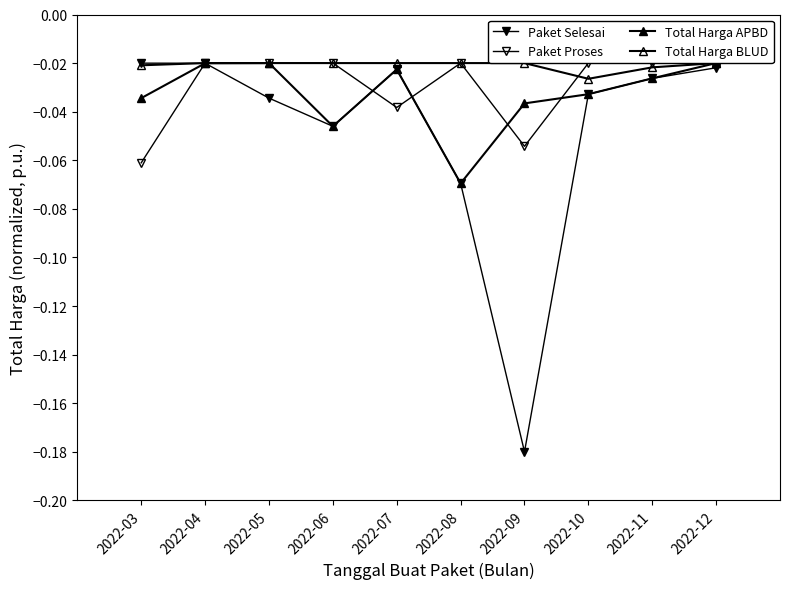

How many lines are shown in the chart?

4